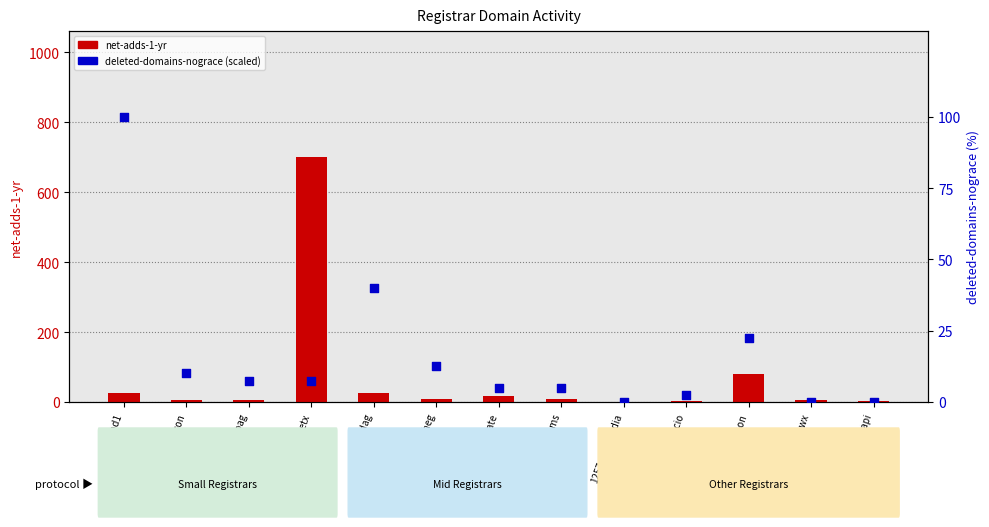

What is the change in value from 1328registrygate to 1257variomedia?

-5.0